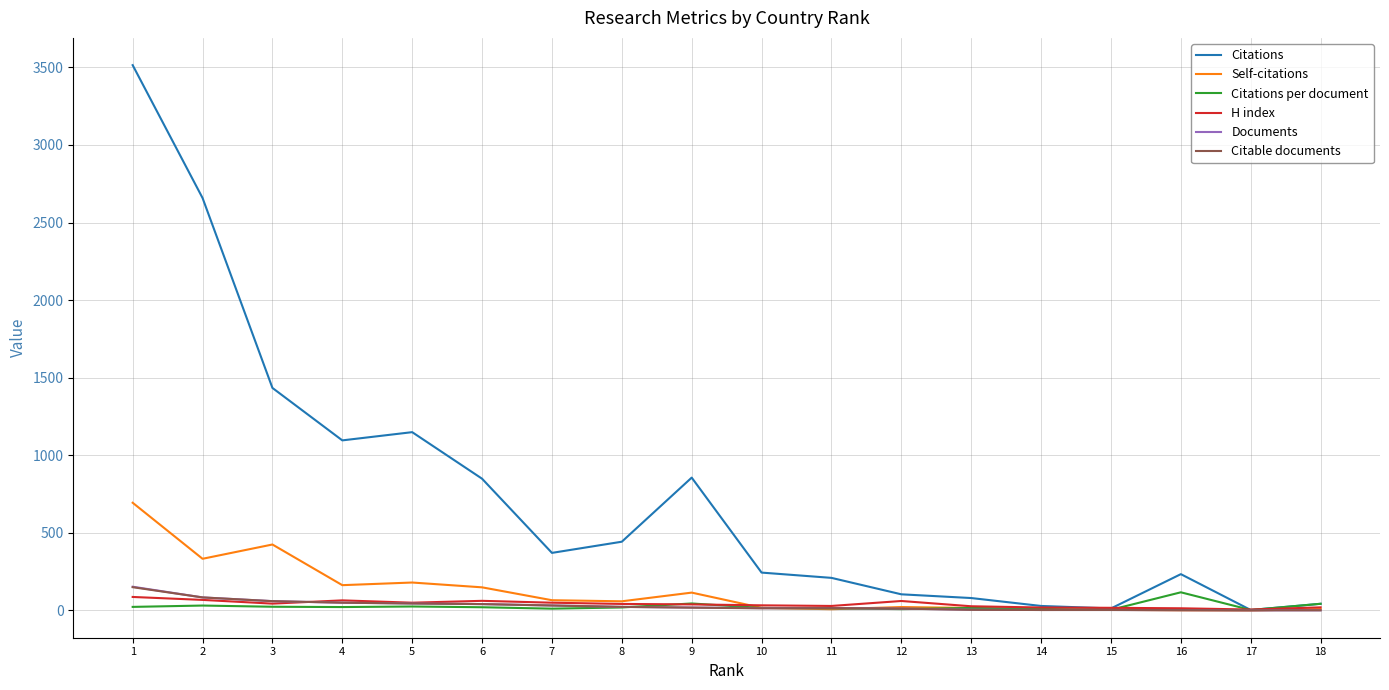

What is the difference between the maximum and second lowest values in the H index series?

73.0